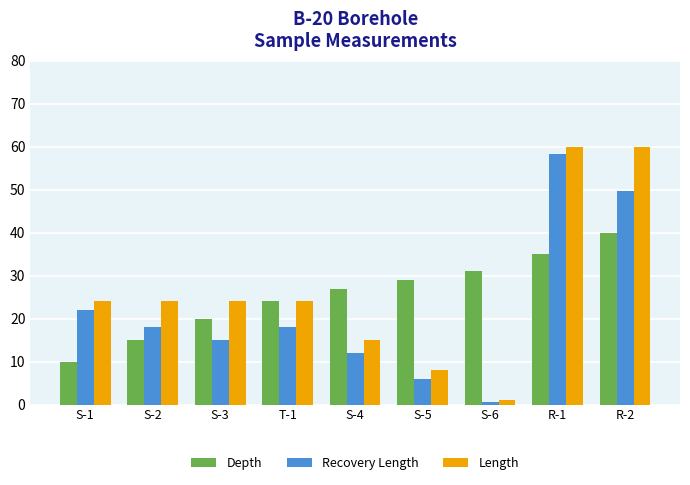

True or false: Length has a value of 37.4 at S-3.

False